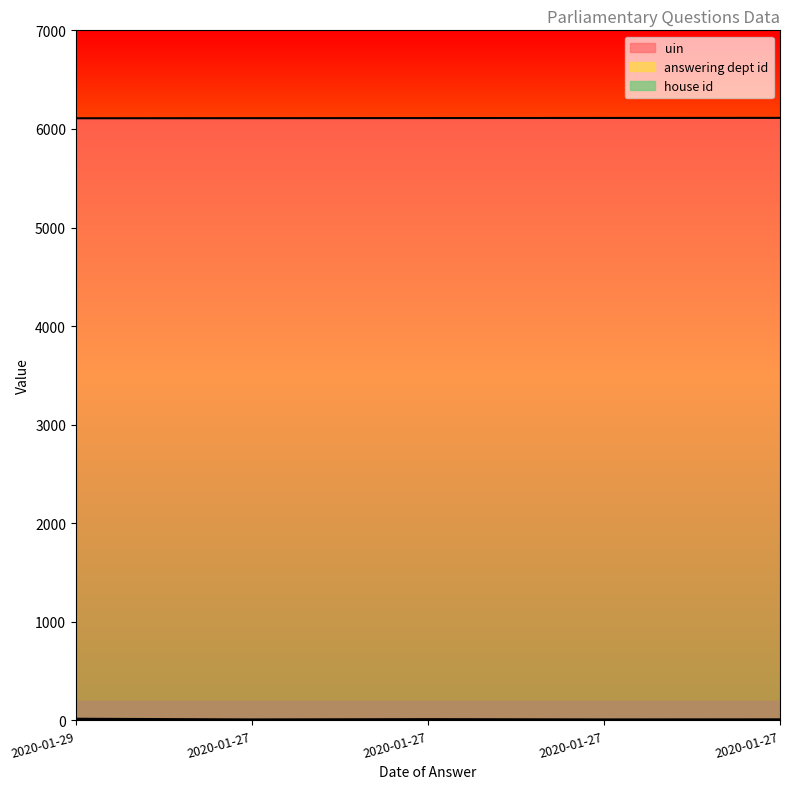

Is the value of uin at 2020-01-27 greater than the value of answering dept id at 2020-01-27?

Yes